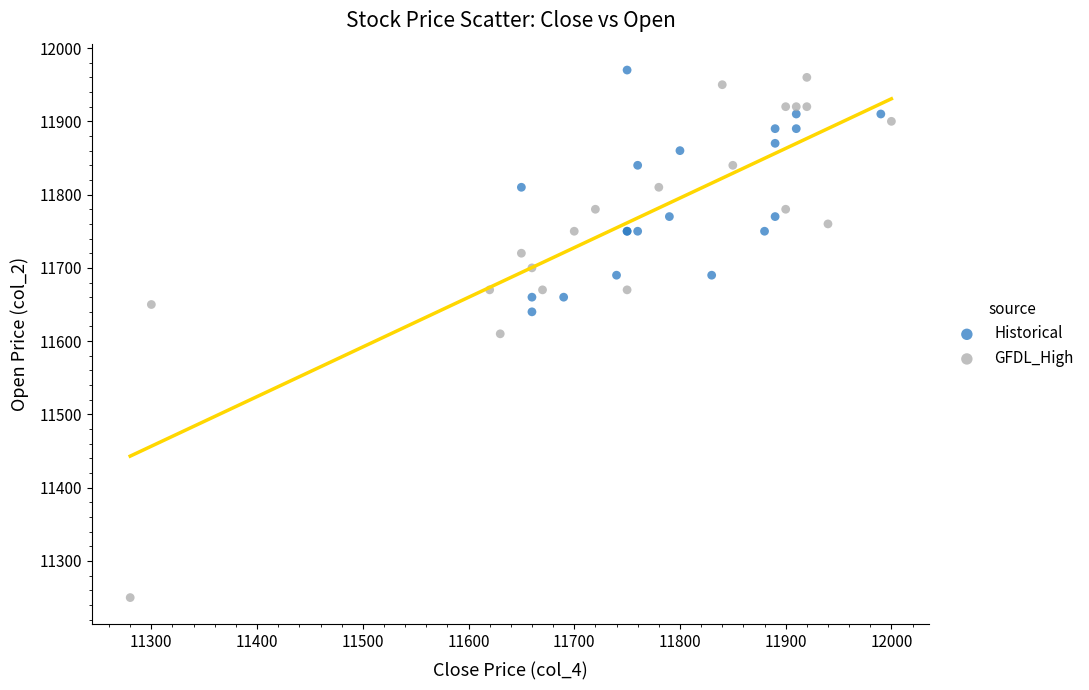

Which series has the largest Y range (max minus min)?

GFDL_High